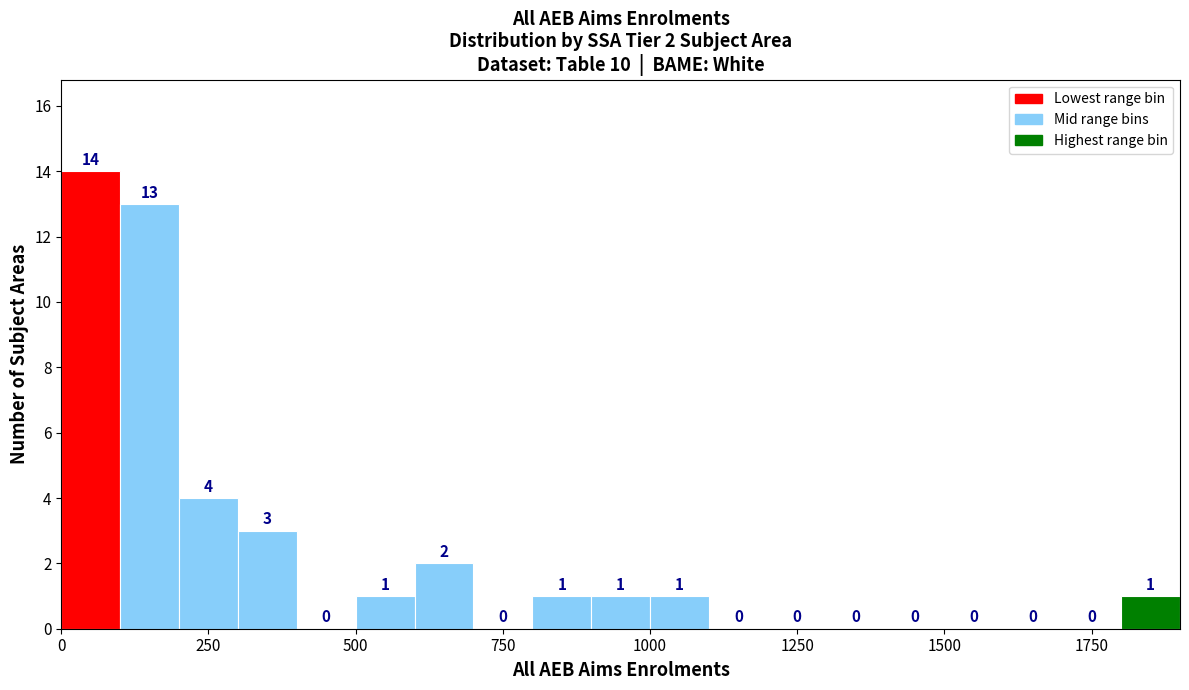

Read against the x-axis, roughly where is the centre of the tallest bar?

50